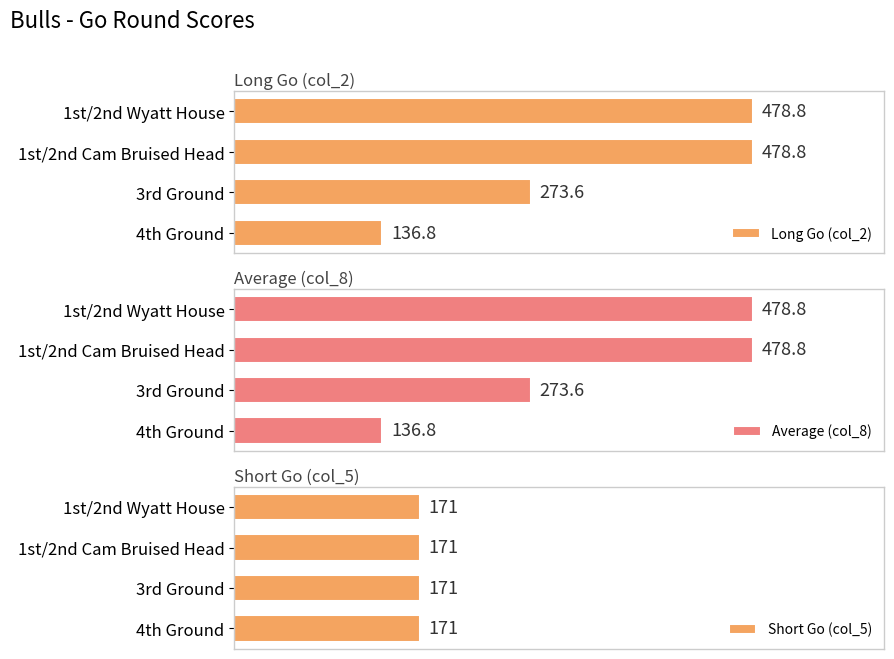

At which label is Long Go (col_2) closest to 307?

3rd Ground